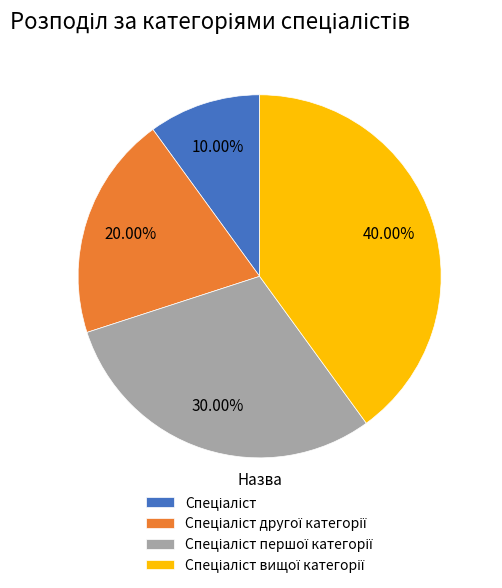

To the nearest percent, what is the difference between the largest and smallest slice percentages?

30%